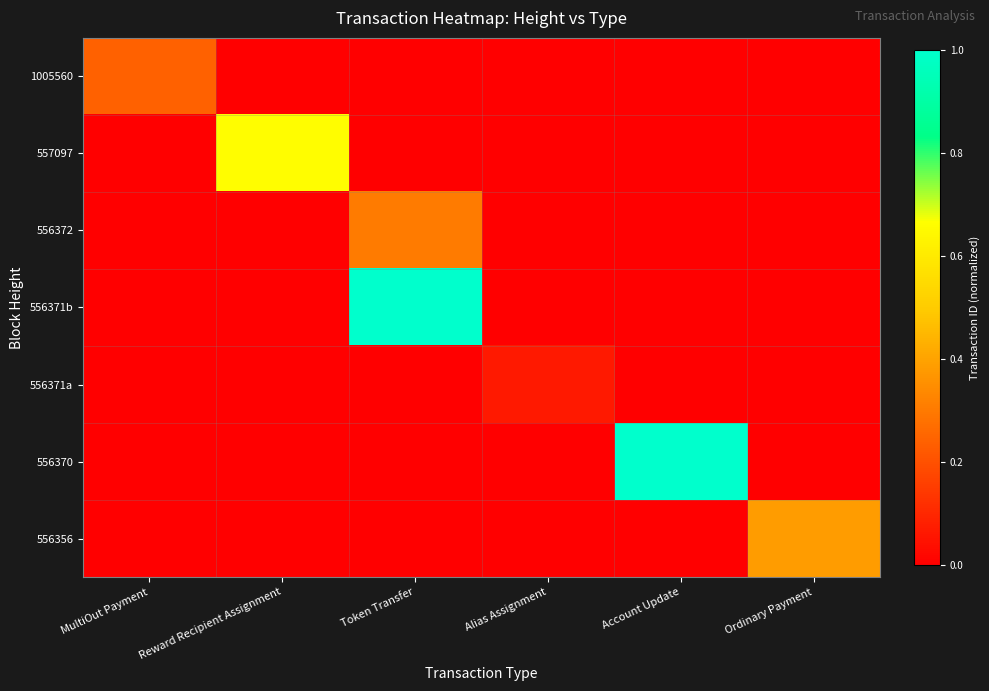

What is the greatest value displayed?

1.0